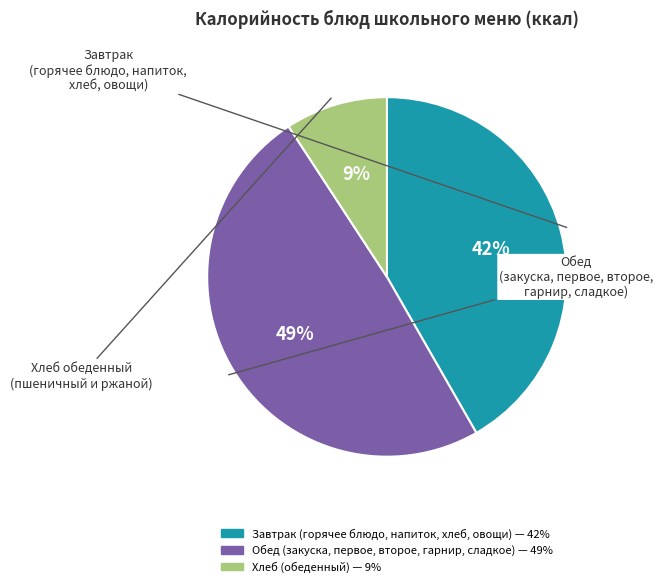

To the nearest percent, what is the average slice percentage?

33%